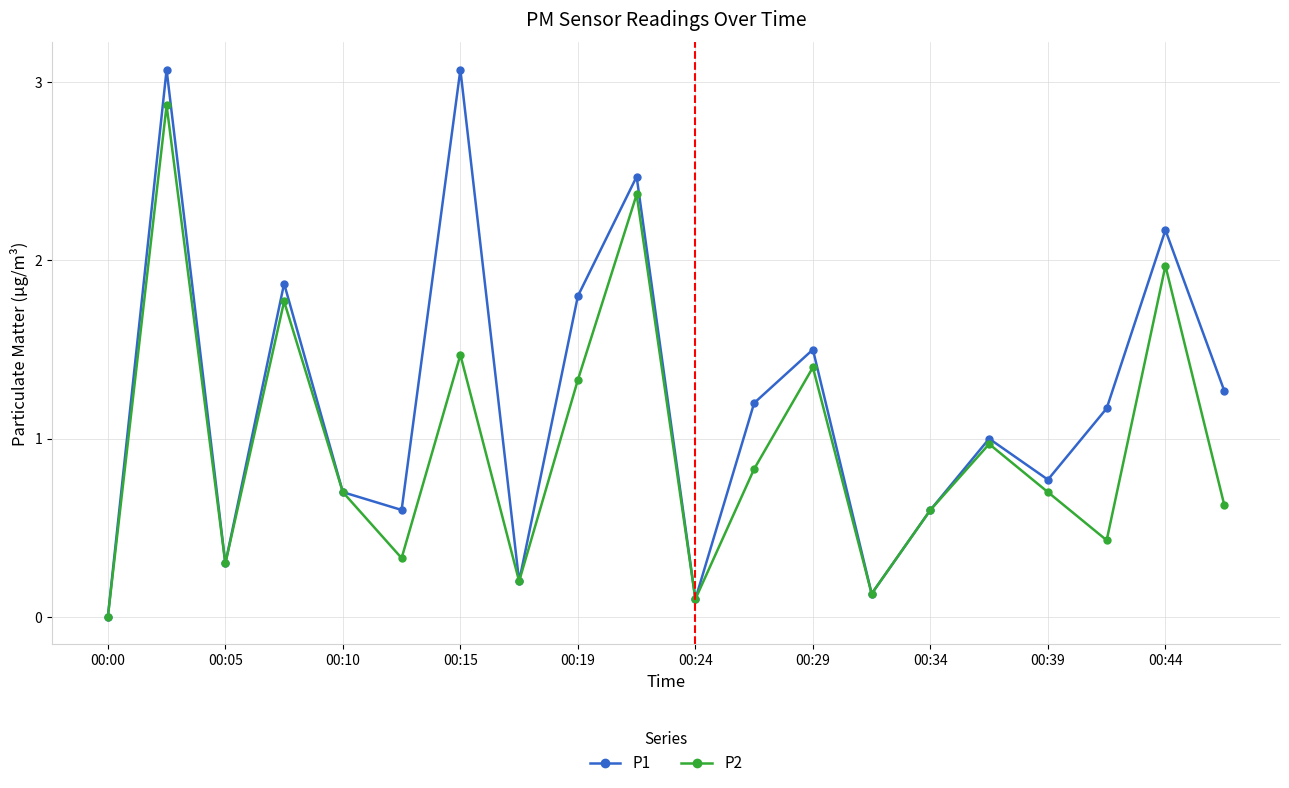

Which series has the largest range (max minus min)?

P1